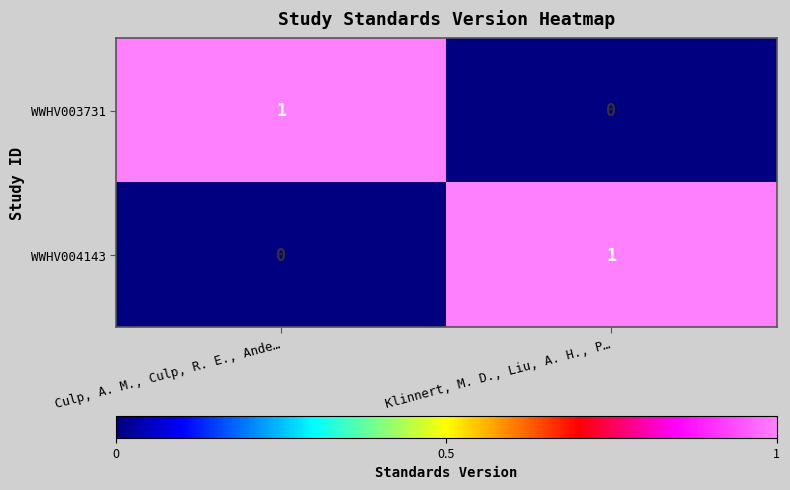

How many series are shown in this chart?

2